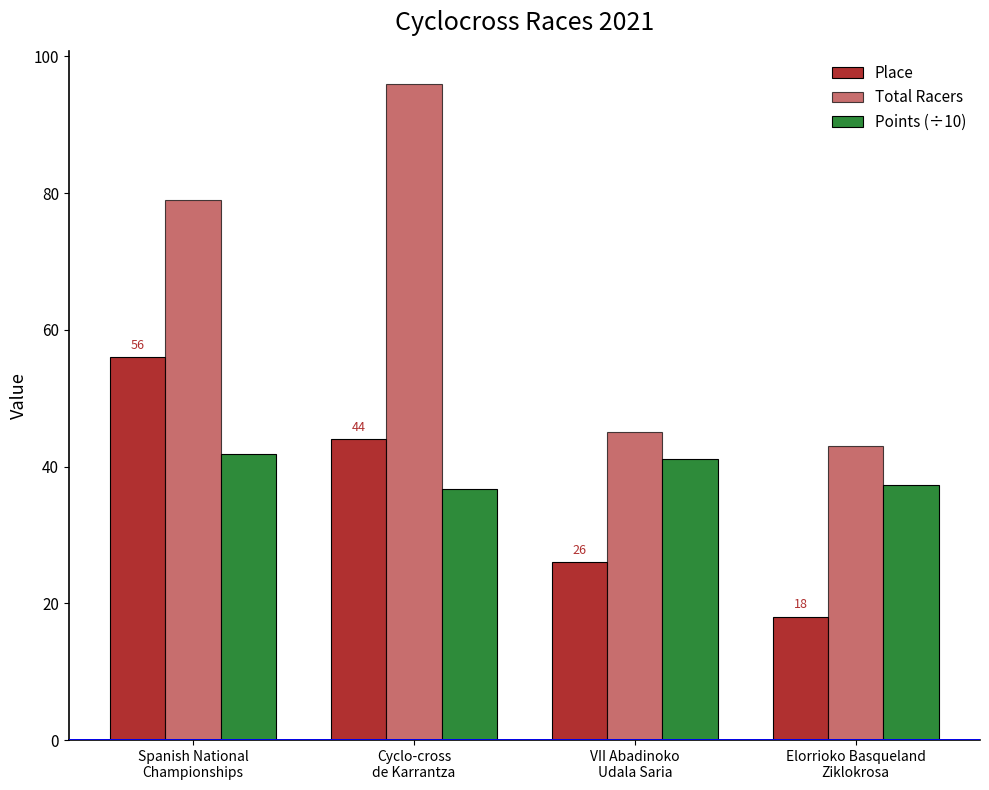

How many bars are there in each group?

3